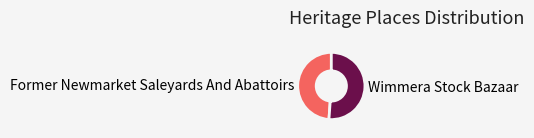

True or false: Wimmera Stock Bazaar accounts for 60% of the total.

False